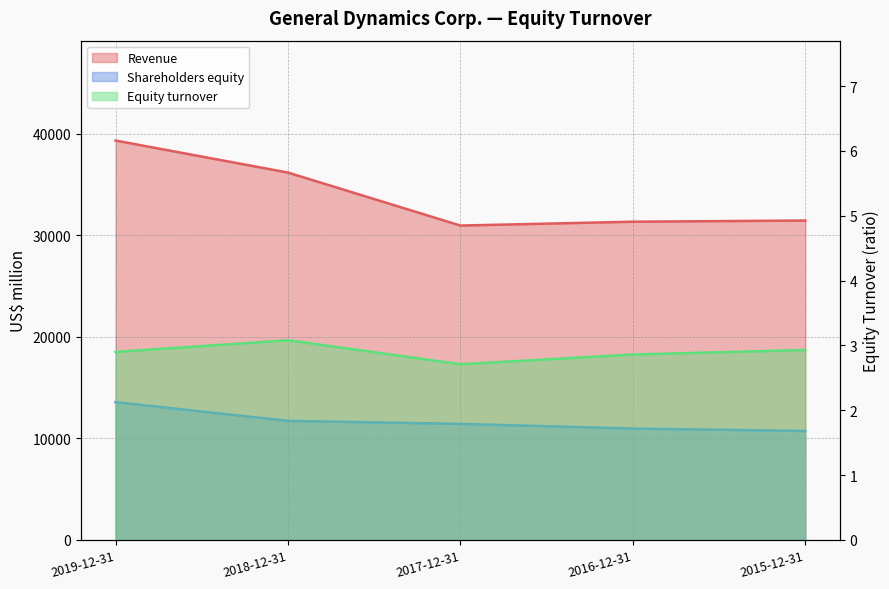

What is the difference between the highest and lowest values at 2016-12-31?

31350.1